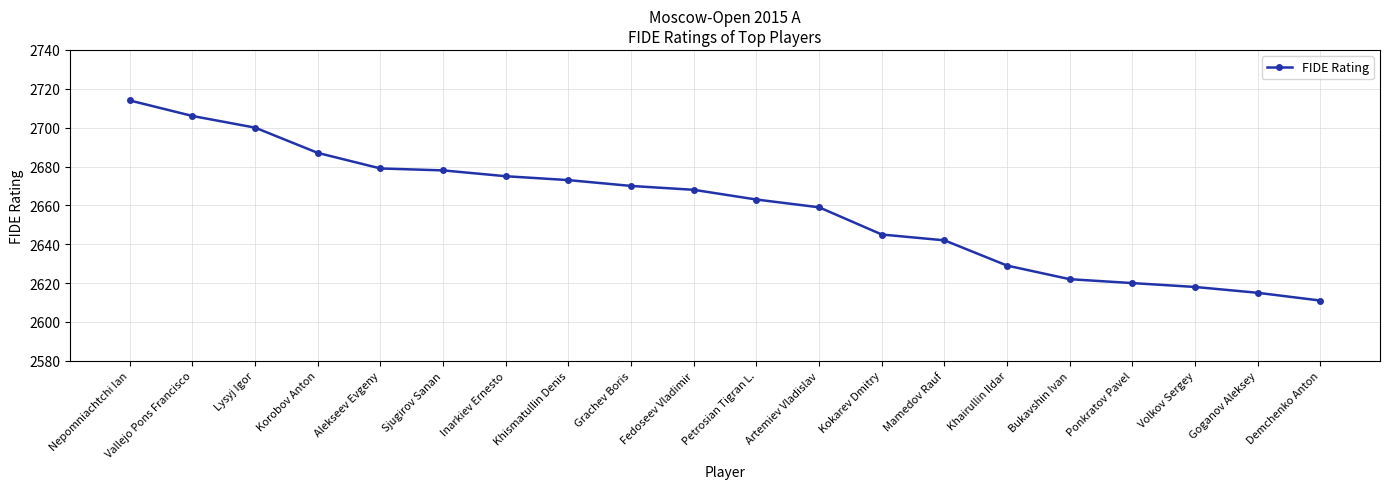

What value does the data have at Grachev Boris?

2670